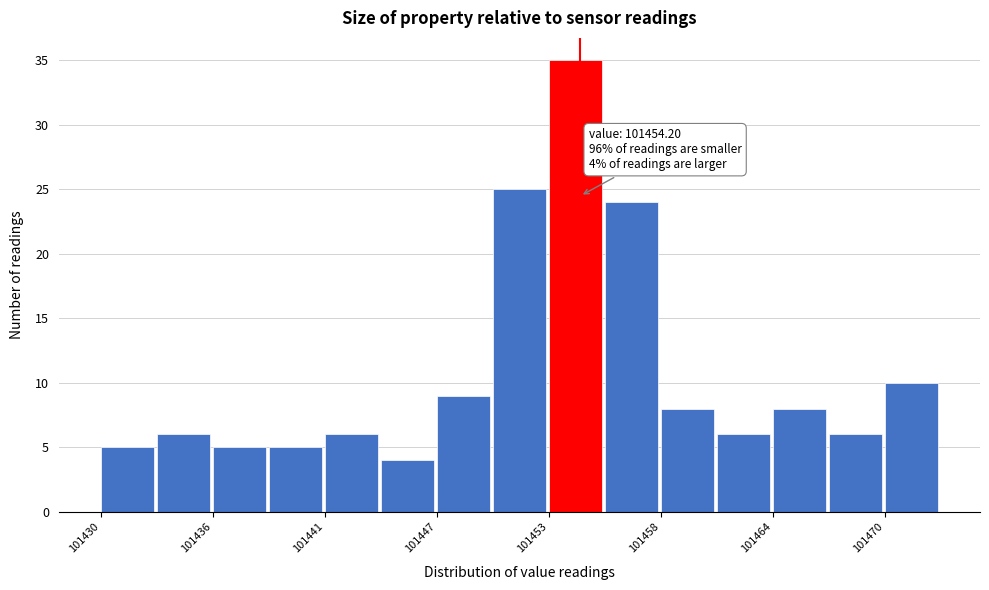

Read against the x-axis, roughly where is the centre of the tallest bar?

101454